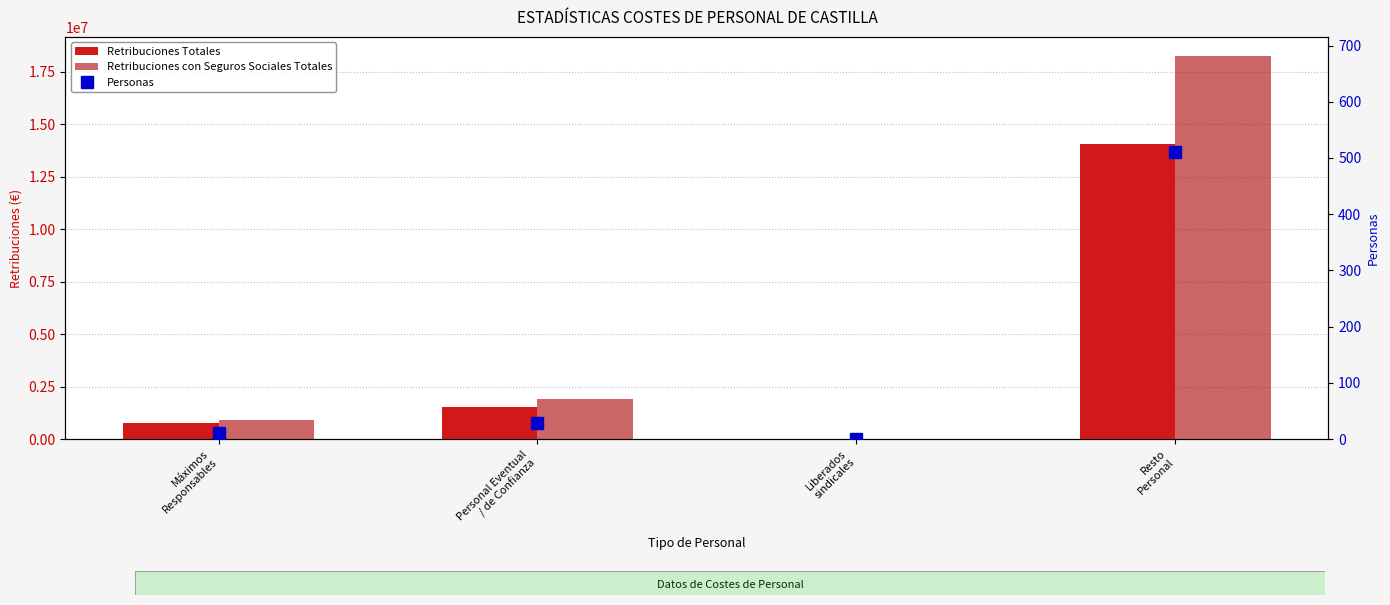

Read the Personas value at Resto
Personal.

511.0